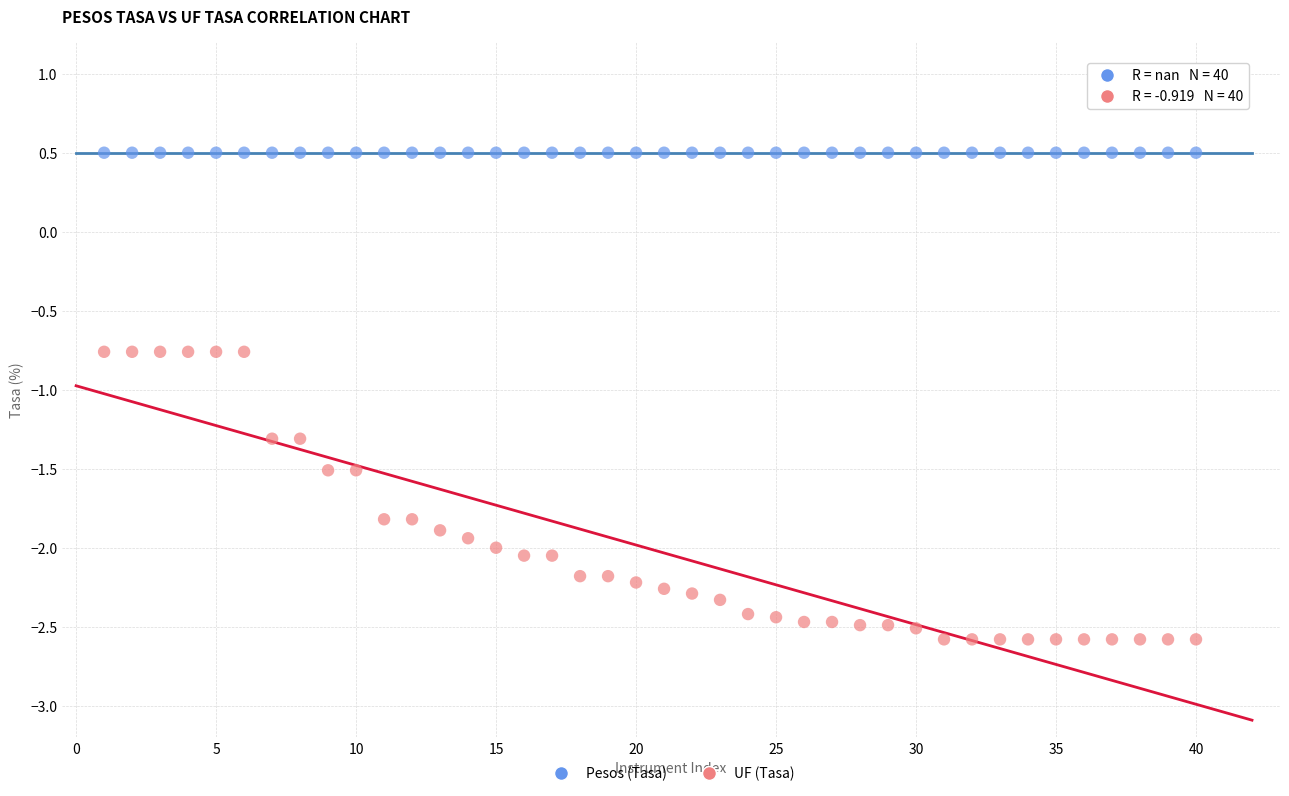

What are all the series names shown in the legend?

Pesos (Tasa), UF (Tasa)